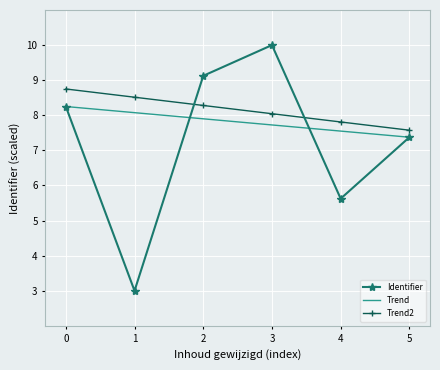

What is the maximum value for Identifier?

10.0